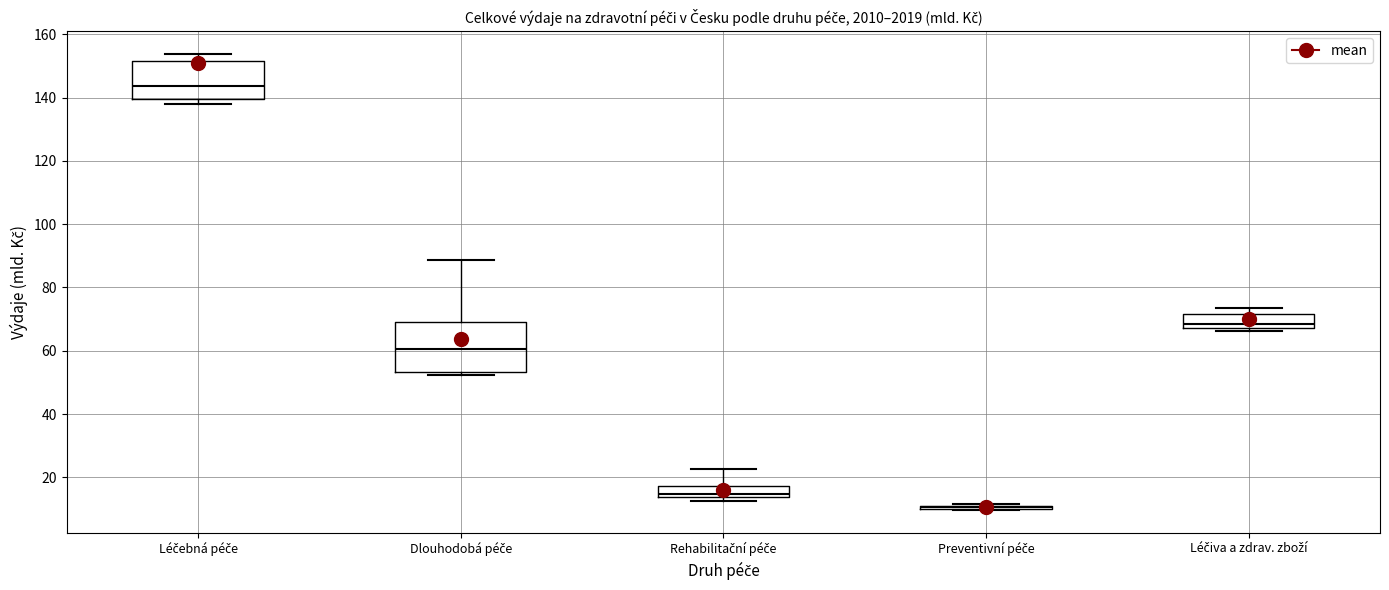

Reading left to right, read every box against the y-axis: the position of its median line, the range the box covers, and the ends of its whiskers. The values are not printed on the chart, so give them approximately, as read against the axis.

Léčebná péče: median 144, box 140 to 152, whiskers 138 to 154
Dlouhodobá péče: median 60, box 54 to 70, whiskers 52 to 88
Rehabilitační péče: median 14 (just above the box's lower edge), box 14 to 18, whiskers 12 to 22
Preventivní péče: box collapsed to a line at 10, whiskers 10 to 12
Léčiva a zdrav. zboží: median 68 (just above the box's lower edge), box 68 to 72, whiskers 66 to 74